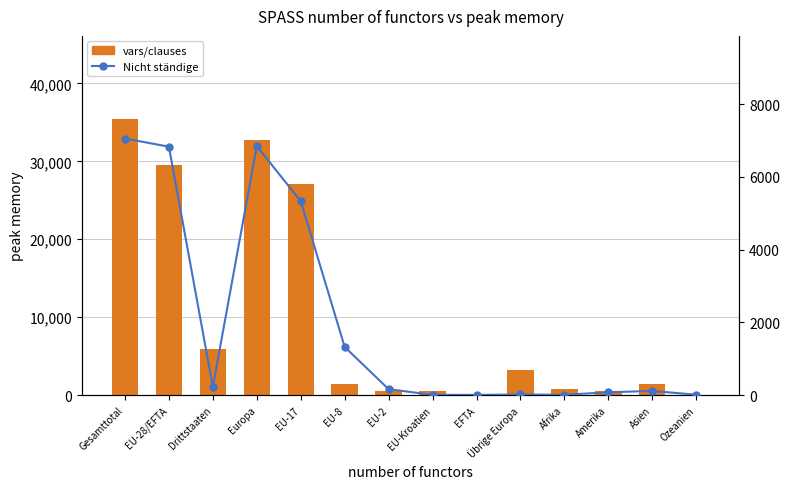

Which series has the largest range (max minus min)?

vars/clauses